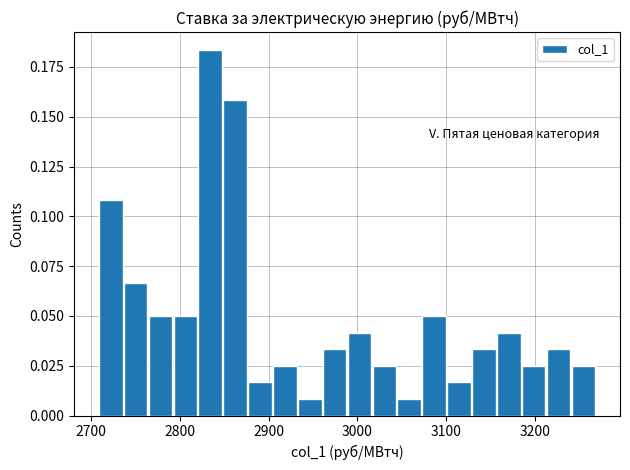

Read against the x-axis, roughly where is the centre of the tallest bar?

2830